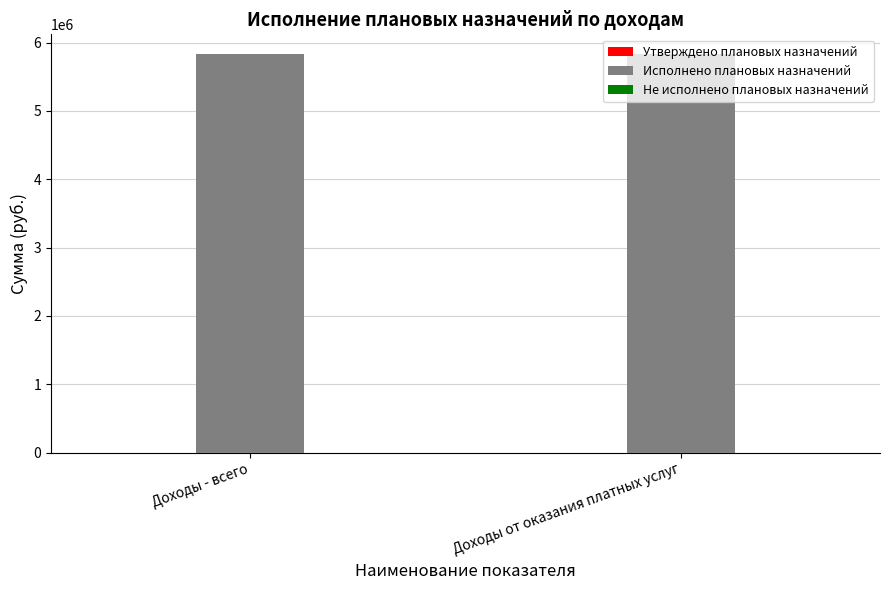

List the series in order of their peak value, highest first.

Исполнено плановых назначений, Утверждено плановых назначений, Не исполнено плановых назначений